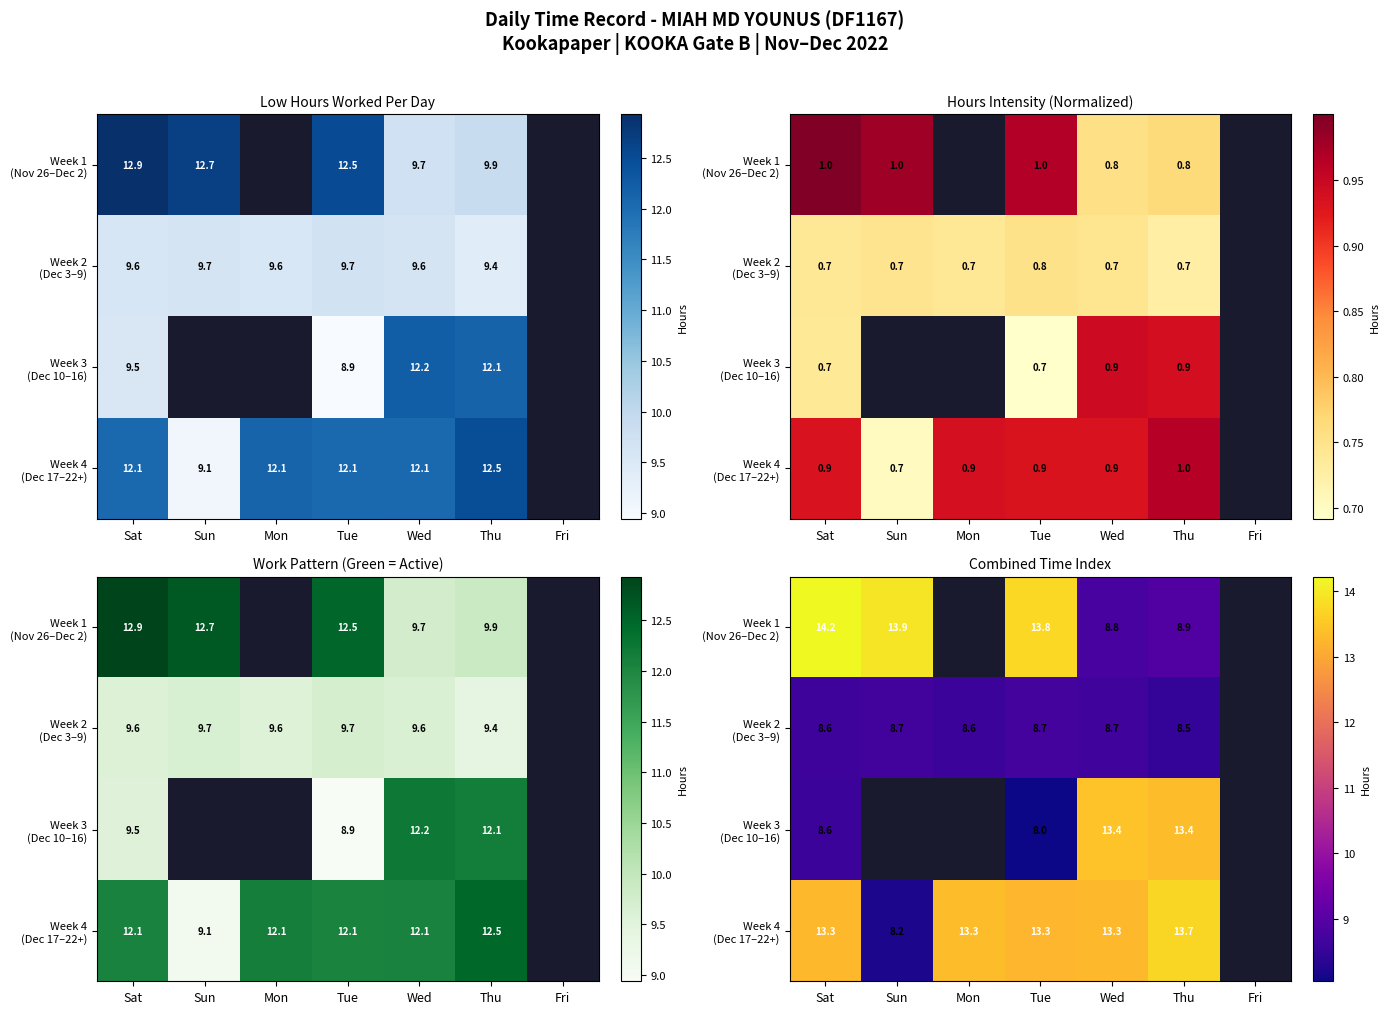

True or false: Week 1 (Nov 26–Dec 2) has a value of -5.5 at Mon.

False